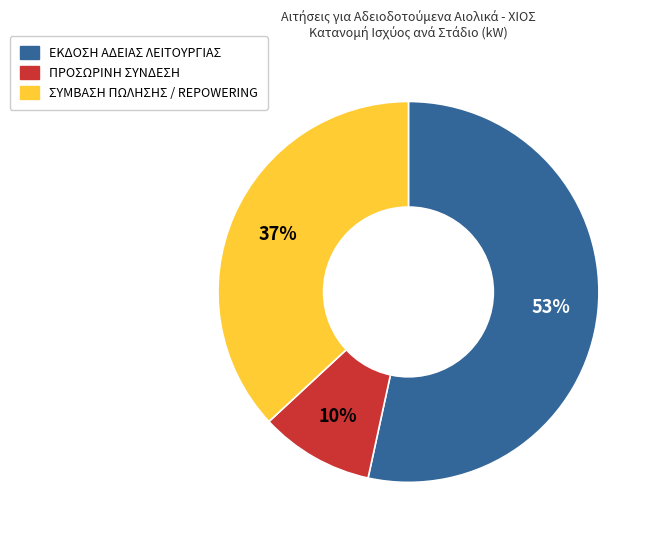

To the nearest percent, what portion does ΕΚΔΟΣΗ ΑΔΕΙΑΣ ΛΕΙΤΟΥΡΓΙΑΣ represent?

53%